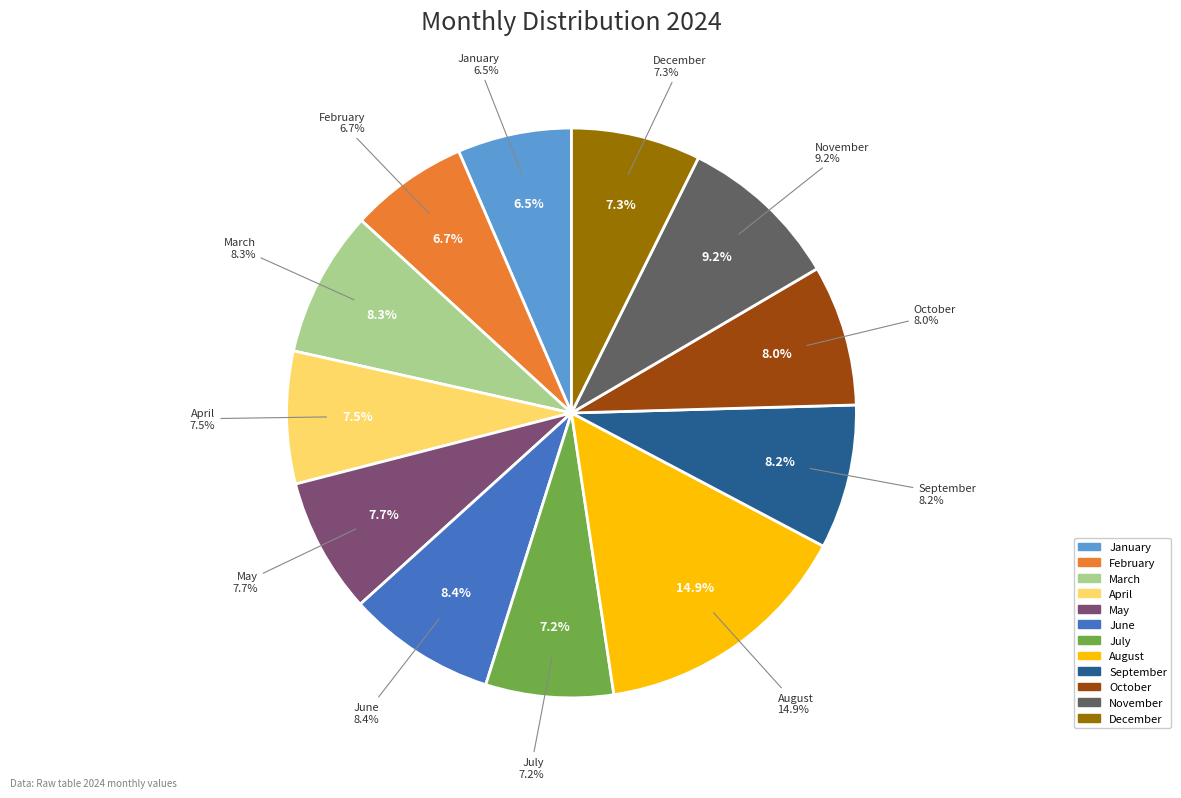

What is the smallest slice in the pie chart?

January